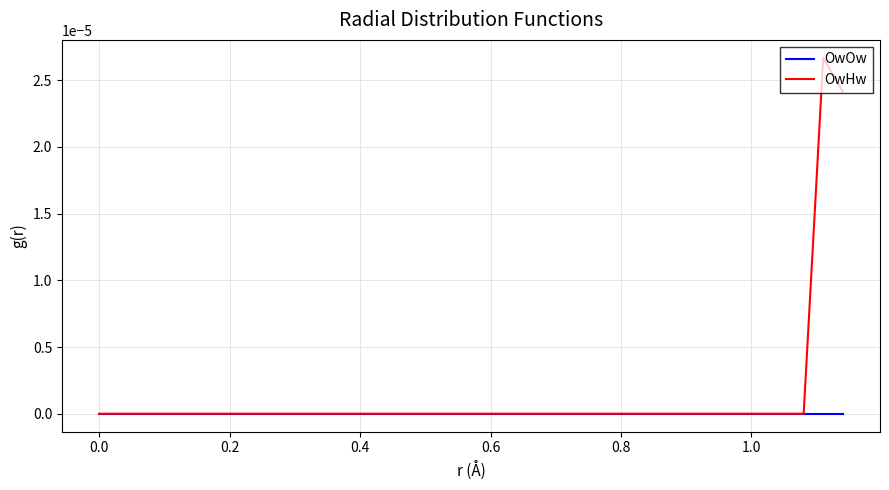

Which series has the largest total across all categories?

OwHw